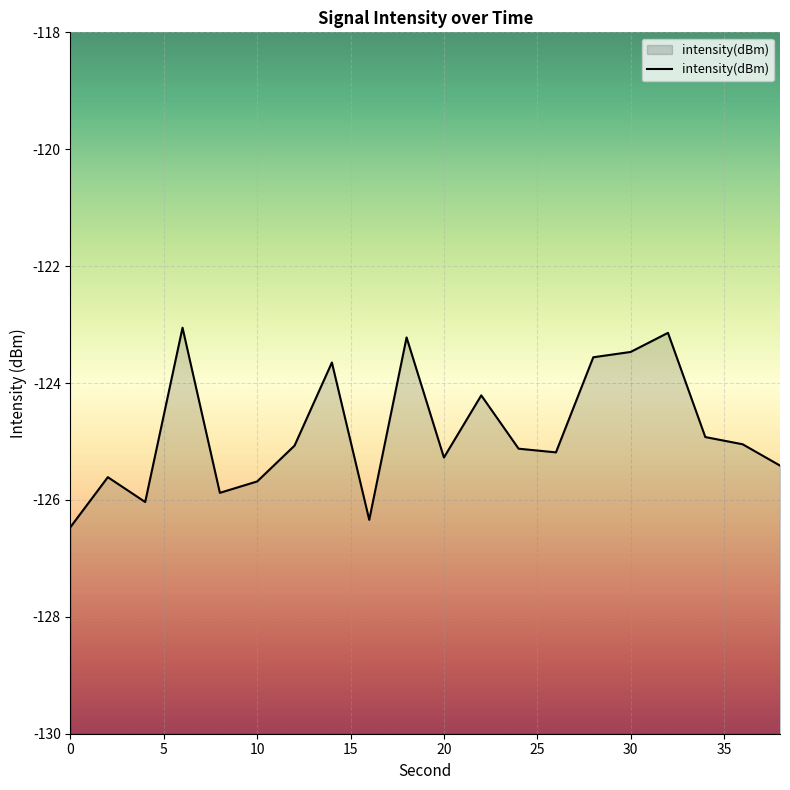

What is the change in value from 12 to 28?

+1.5